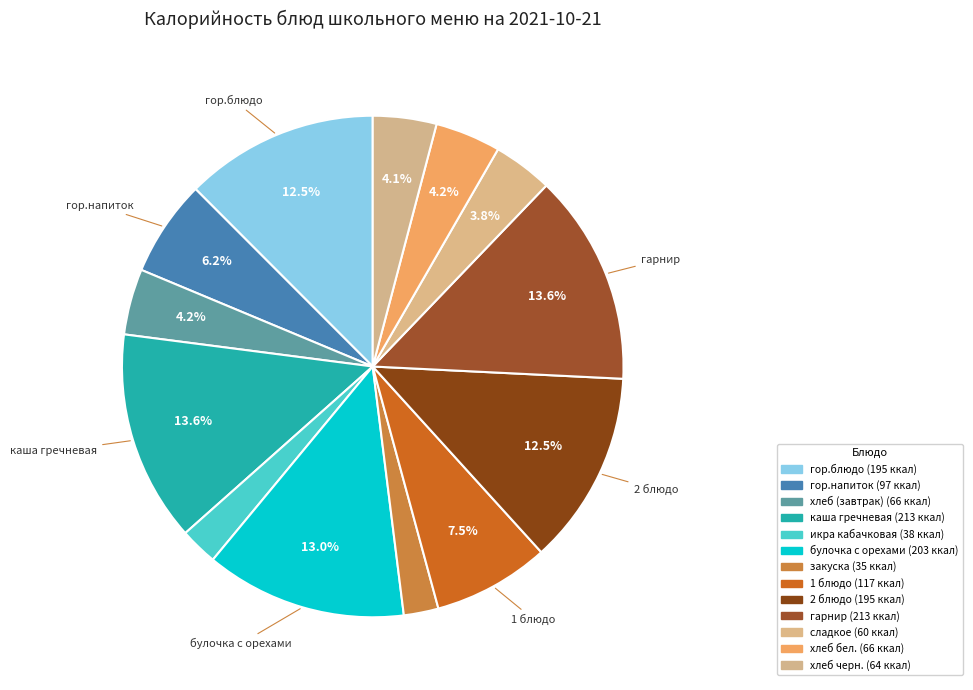

What percentage is the 2 блюдо slice, to the nearest percent?

12%